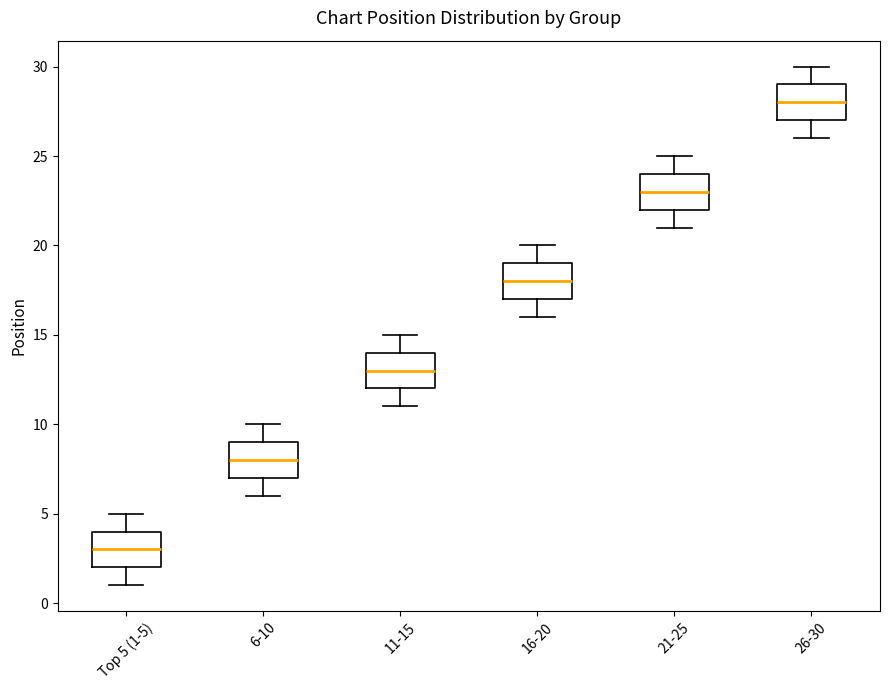

Where does the lower whisker of the box for 21-25 end on the y-axis? The values are not printed on the chart, so give them approximately, as read against the axis.

21